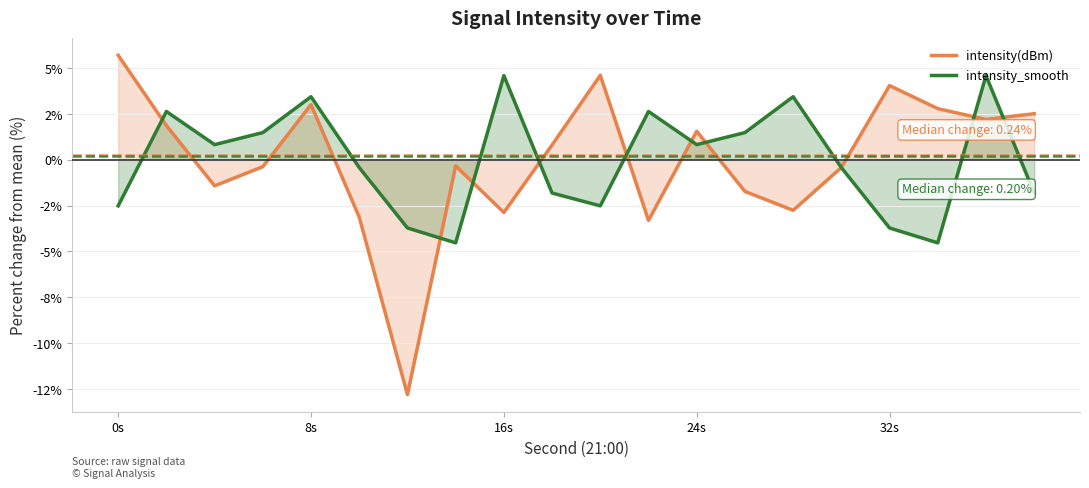

Reading right to left, list all the values displayed in this chart.

intensity(dBm): 2.5	2.2	2.8	4.1	-0.4	-2.8	-1.7	1.6	-3.3	4.6	0.8	-2.9	-0.3	-12.8	-3.1	3.0	-0.4	-1.4	1.9	5.7
intensity_smooth: -1.8	4.6	-4.5	-3.7	-0.4	3.4	1.5	0.8	2.6	-2.5	-1.8	4.6	-4.5	-3.7	-0.4	3.4	1.5	0.8	2.6	-2.5